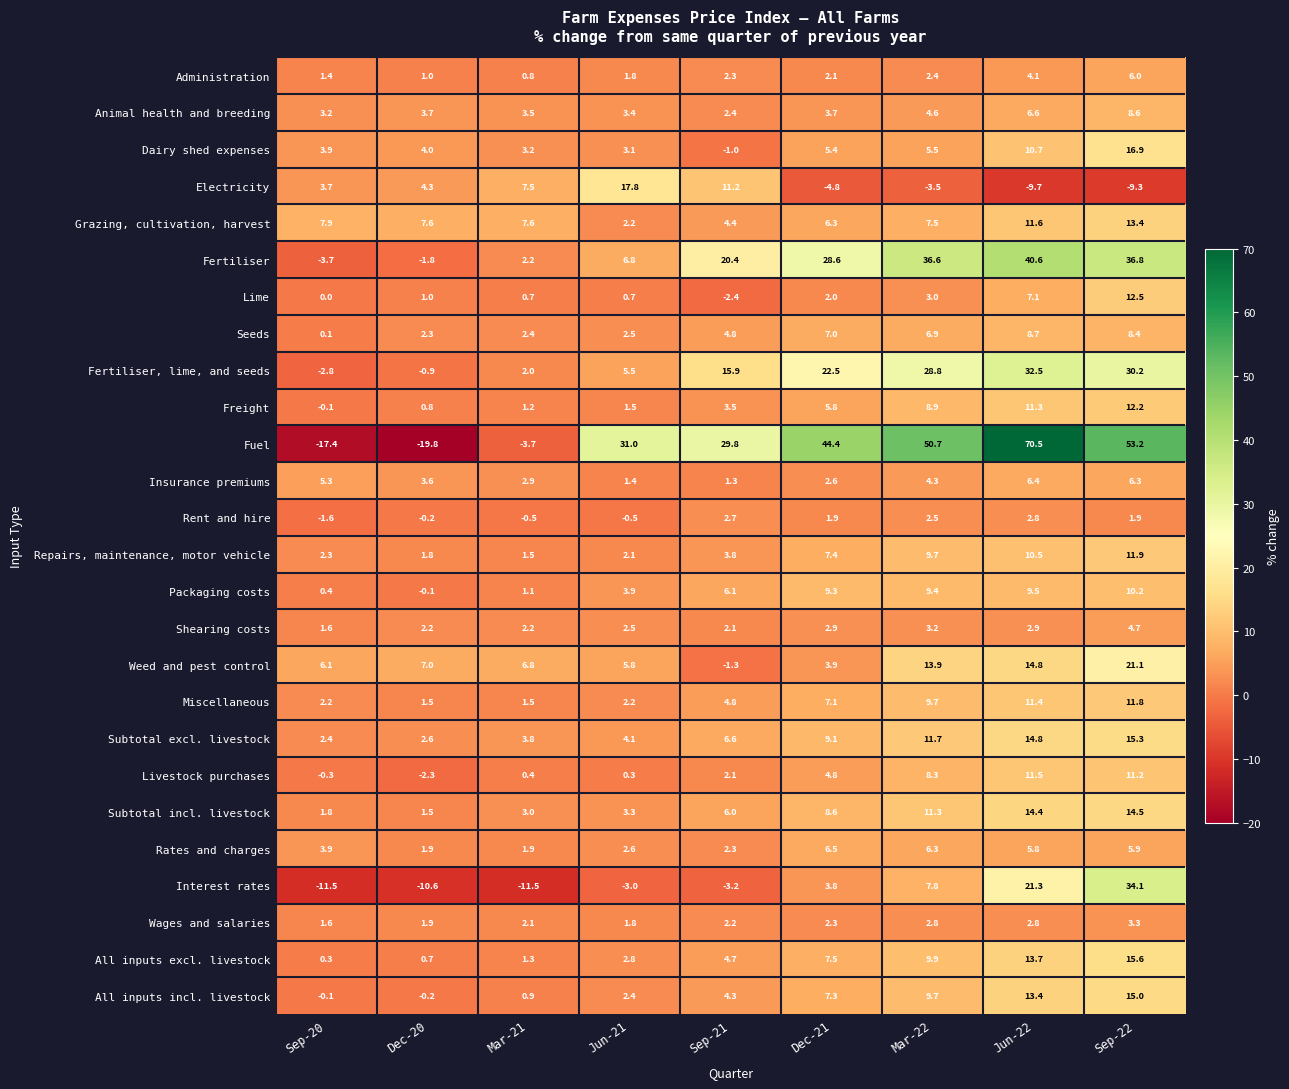

How many data points does each series have?

9